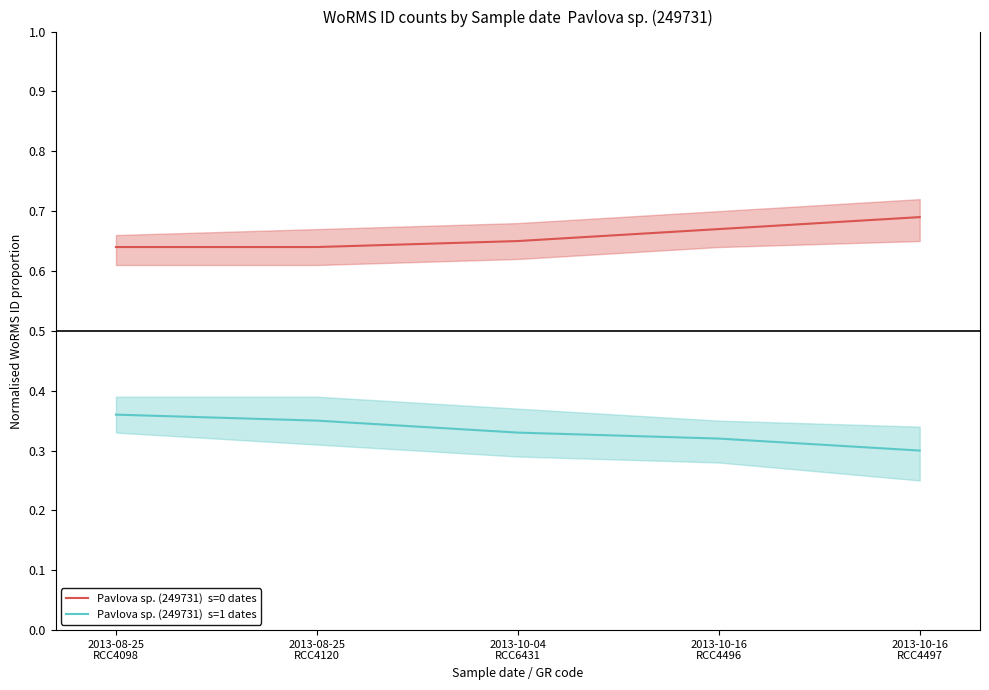

Reading left to right, list all the values displayed in this chart.

Pavlova sp. (249731)  s=0 dates: 2013-08-25
RCC4098=0.6	2013-08-25
RCC4120=0.6	2013-10-04
RCC6431=0.7	2013-10-16
RCC4496=0.7	2013-10-16
RCC4497=0.7
Pavlova sp. (249731)  s=1 dates: 2013-08-25
RCC4098=0.4	2013-08-25
RCC4120=0.3	2013-10-04
RCC6431=0.3	2013-10-16
RCC4496=0.3	2013-10-16
RCC4497=0.3